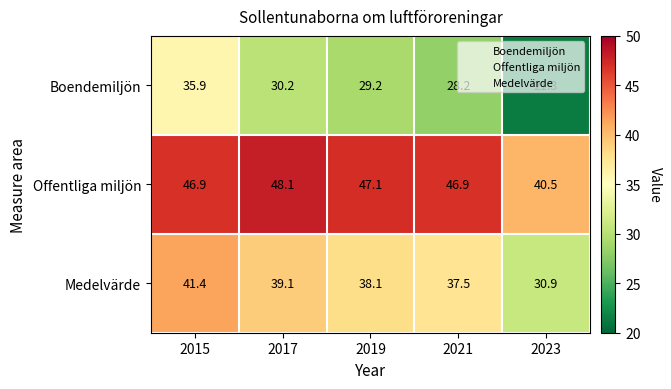

What is the difference between the maximum and second lowest values in the Offentliga miljön series?

1.2